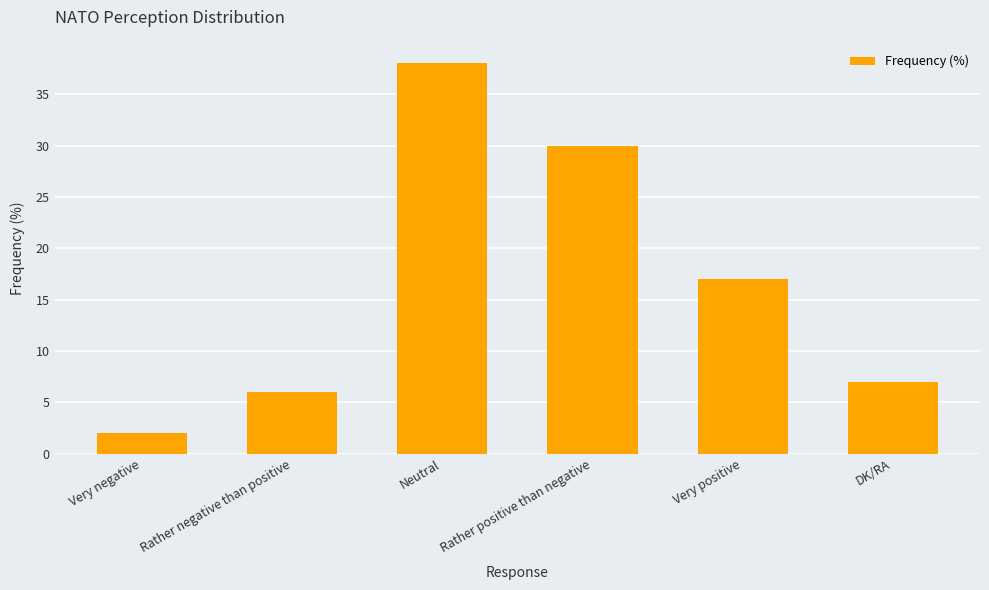

The chart shows a value of 9 at DK/RA. True or false?

False